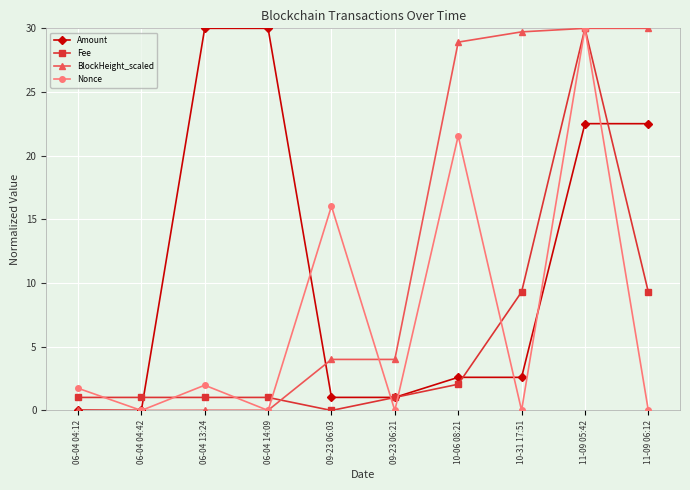

The value of BlockHeight_scaled at 06-04 04:42 is 0.0. True or false?

True